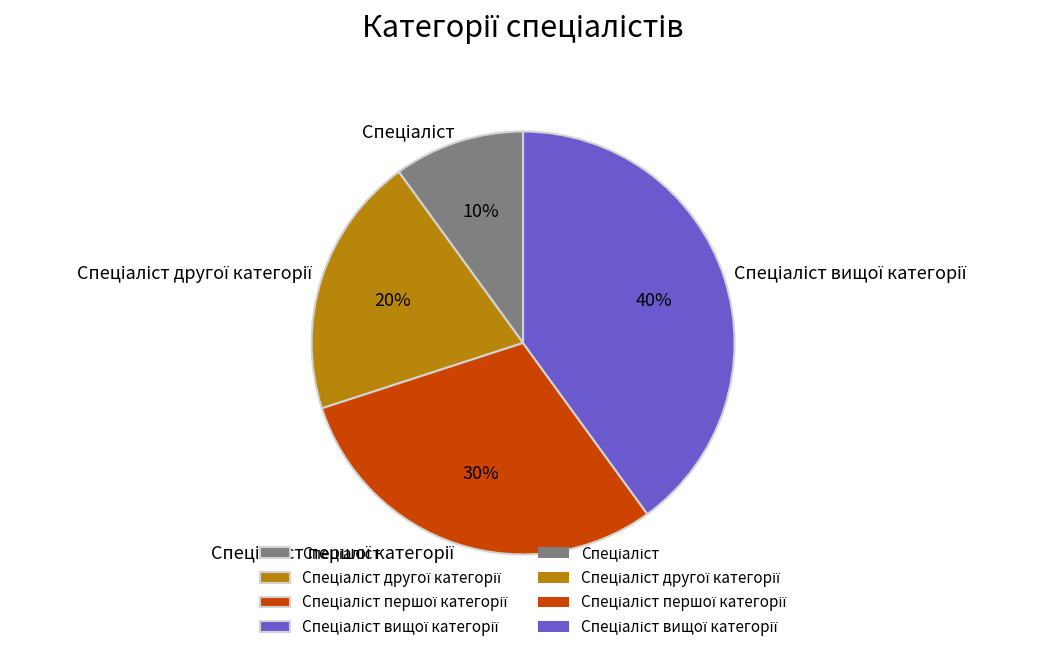

To the nearest percent, what is the difference between the largest and smallest slice percentages?

30%